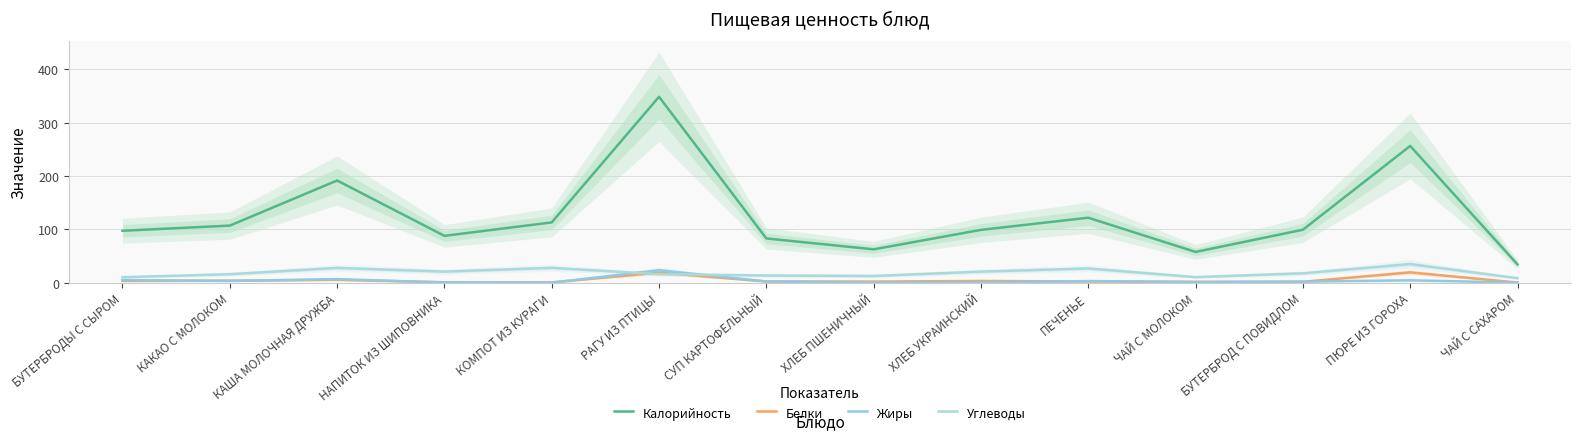

In Белки, how many points are lower than both neighbors (excluding endpoints)?

3